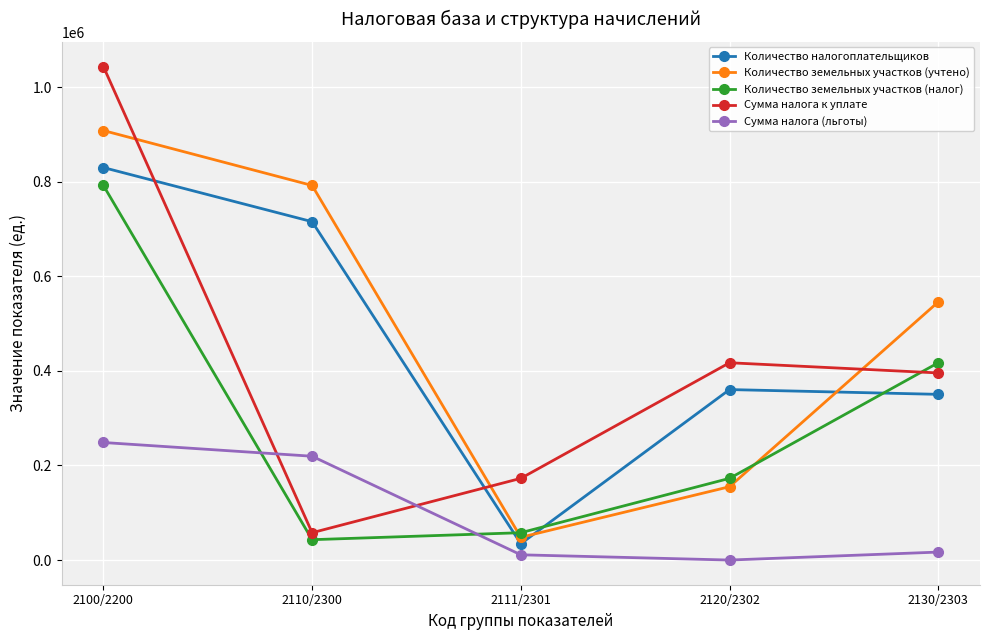

List the series in order of their peak value, lowest first.

Сумма налога (льготы), Количество земельных участков (налог), Количество налогоплательщиков, Количество земельных участков (учтено), Сумма налога к уплате